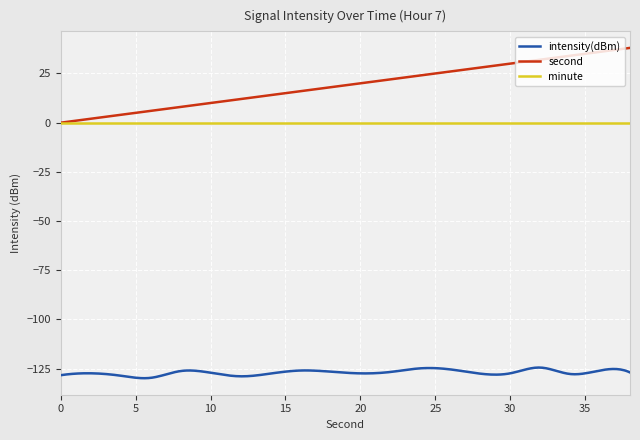

True or false: second and intensity(dBm) cross at least once.

False